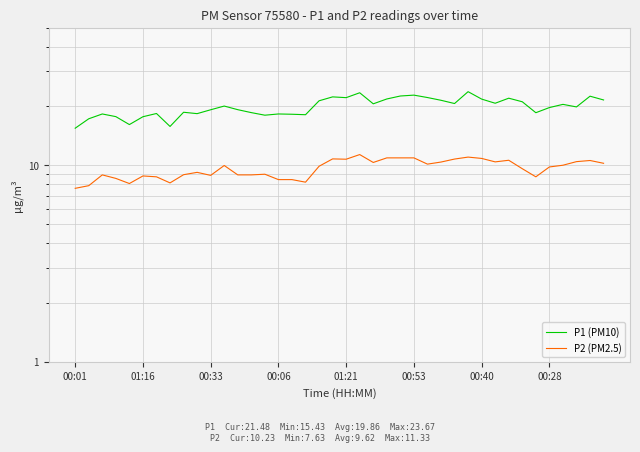

True or false: P2 (PM2.5) has a value of 18.8 at 32.

False